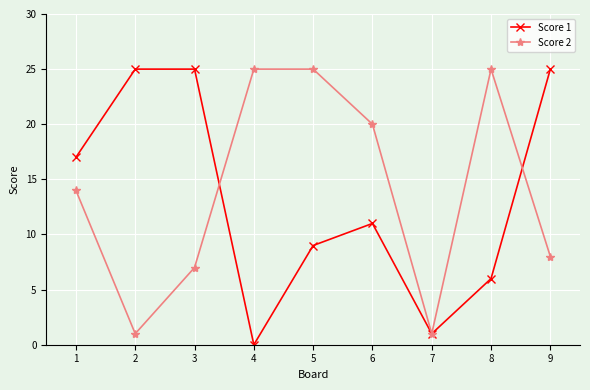

The Score 2 series shows 5 at 3. True or false?

False